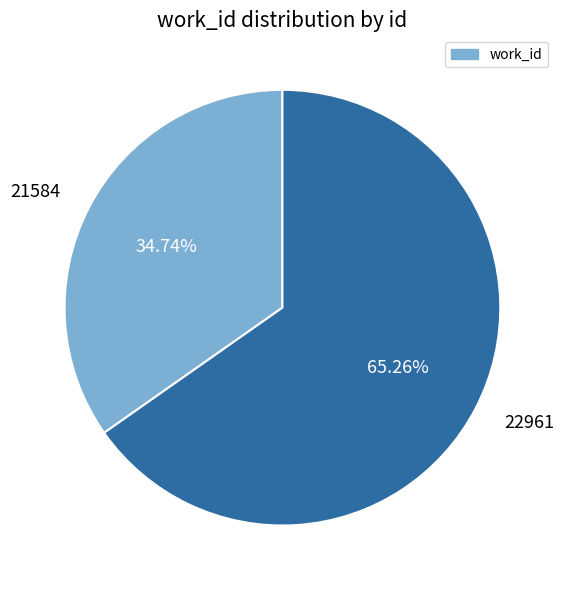

How many slices are in this pie chart?

2